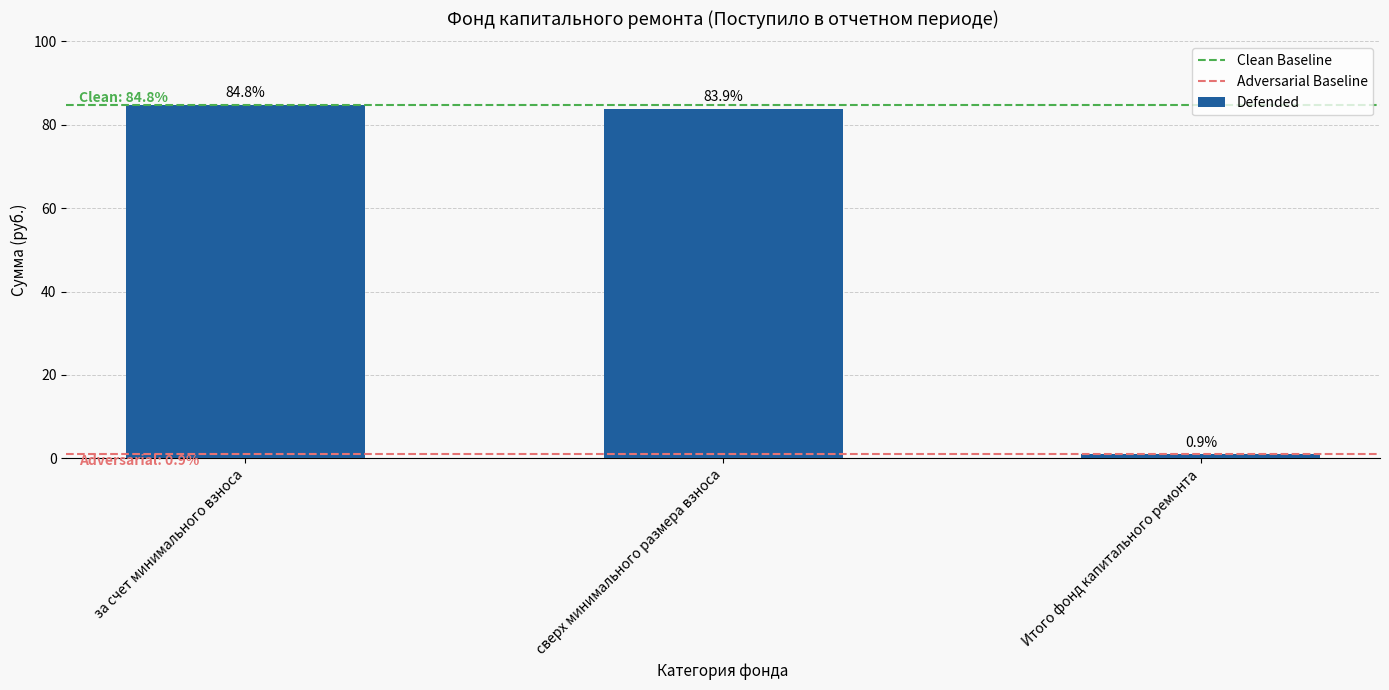

Rank the categories by value from highest to lowest.

за счет минимального взноса, сверх минимального размера взноса, Итого фонд капитального ремонта